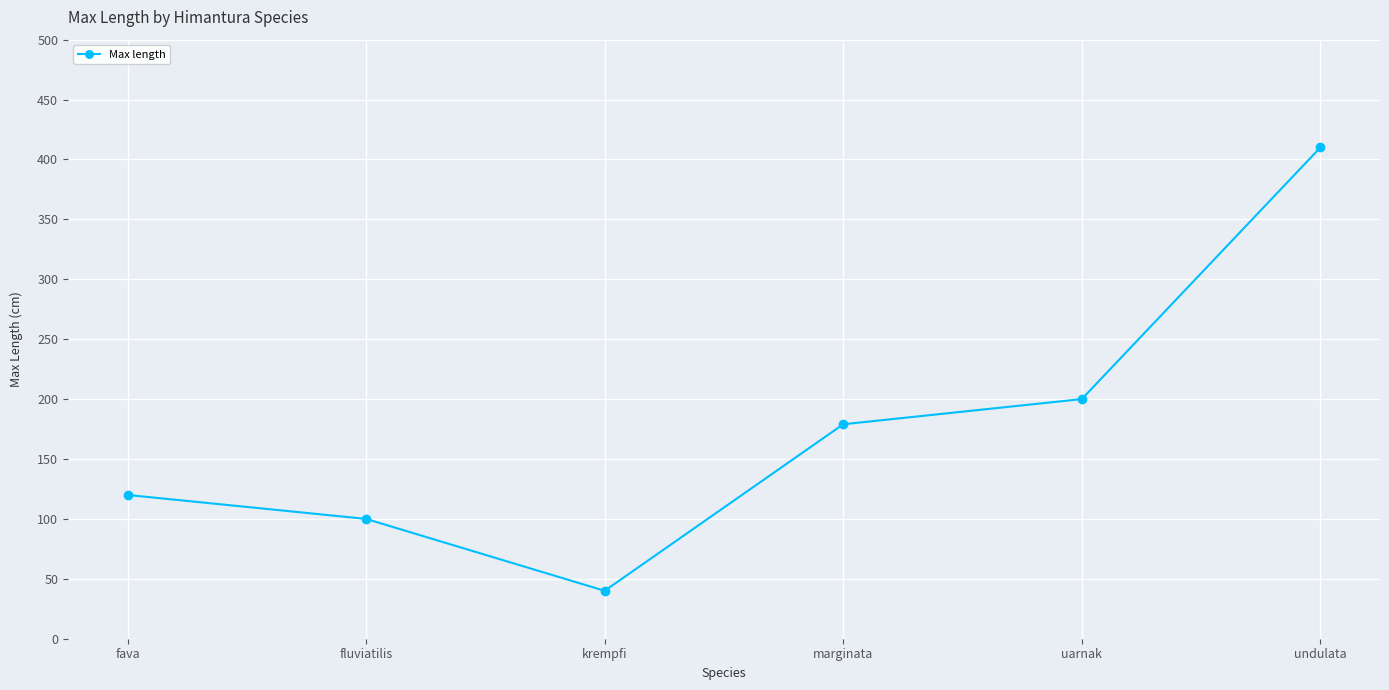

What is the label of the 4th point from the left?

marginata